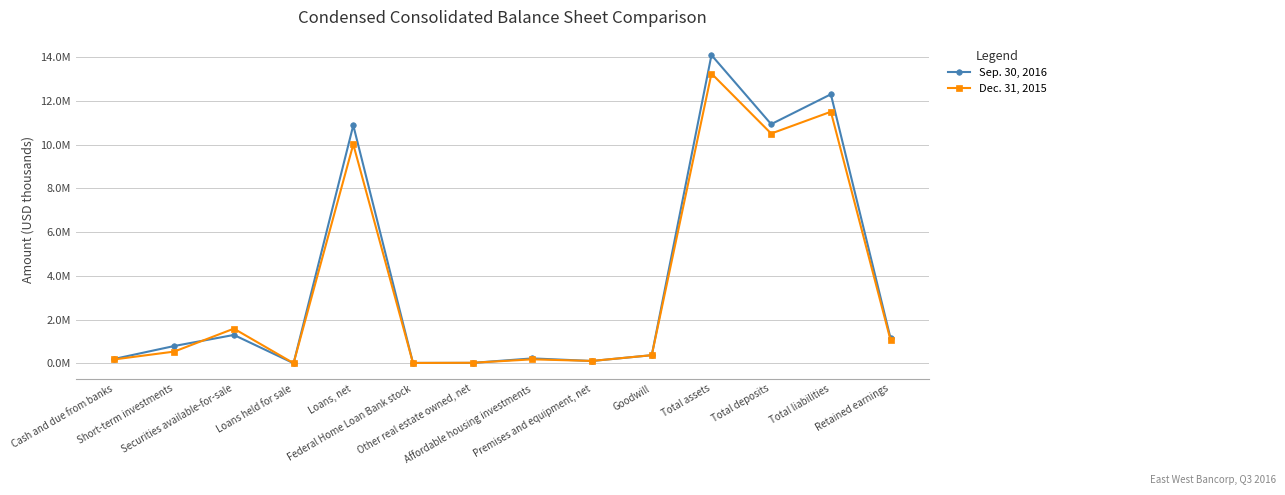

Does the chart have visible grid lines?

Yes